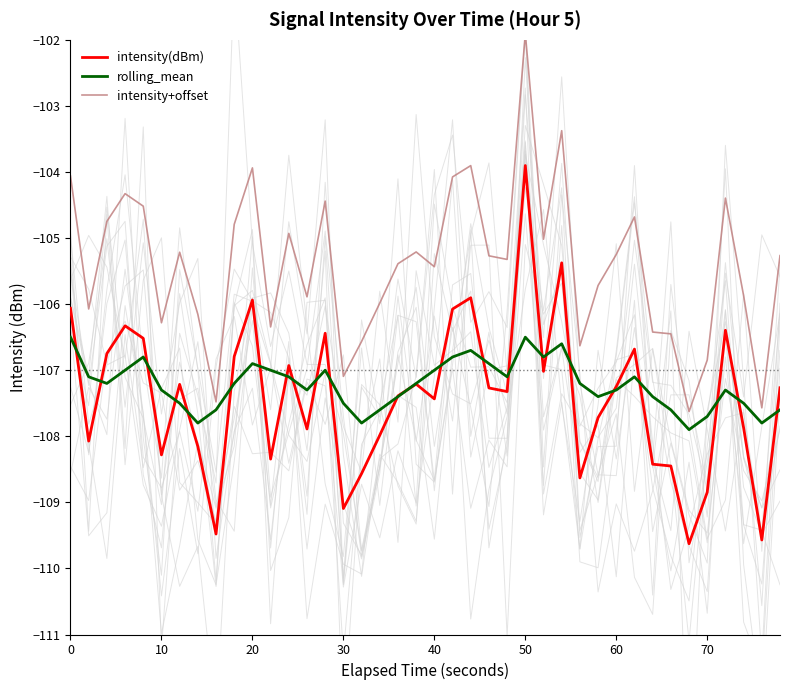

What is the average value of the intensity+offset series?

-105.4